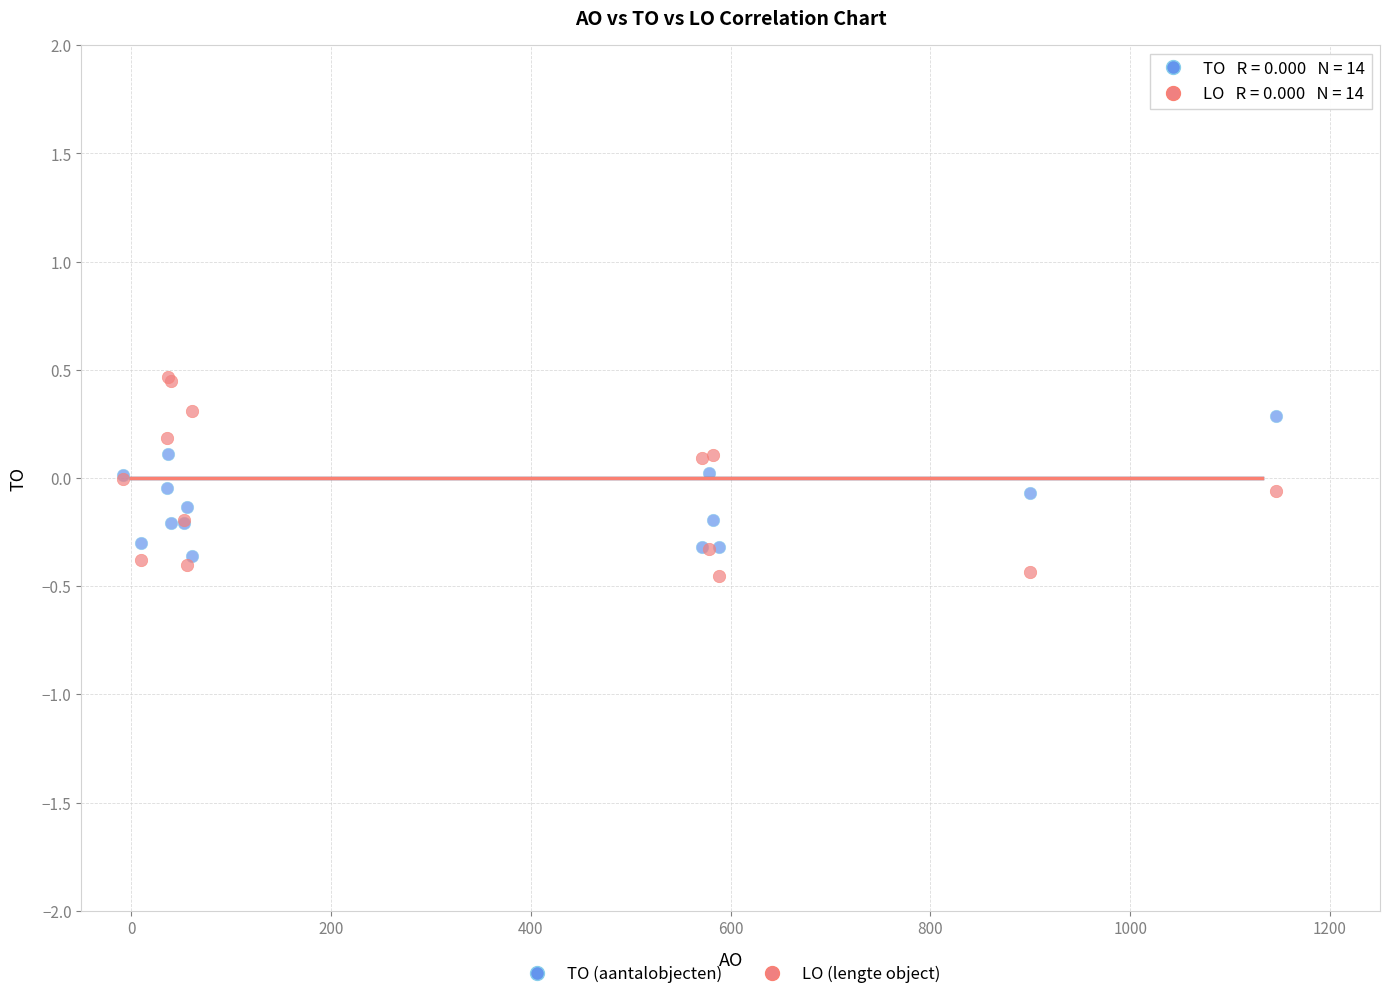

Which series has the widest spread of Y values?

LO (lengte object)